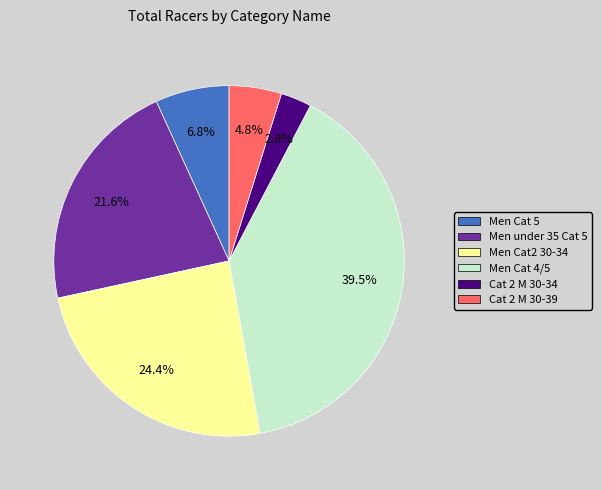

Which category has the smallest portion of the pie?

Cat 2 M 30-34